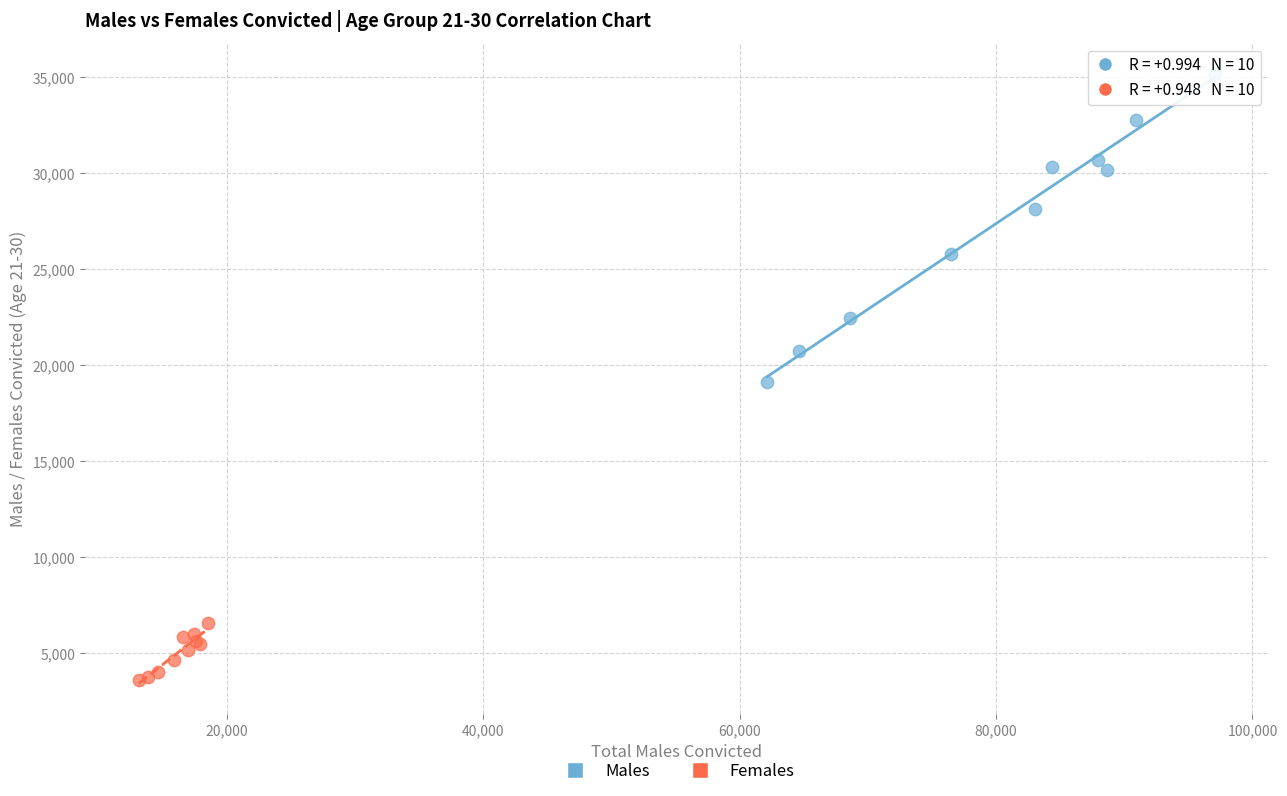

Which series reaches the maximum Y coordinate?

Males